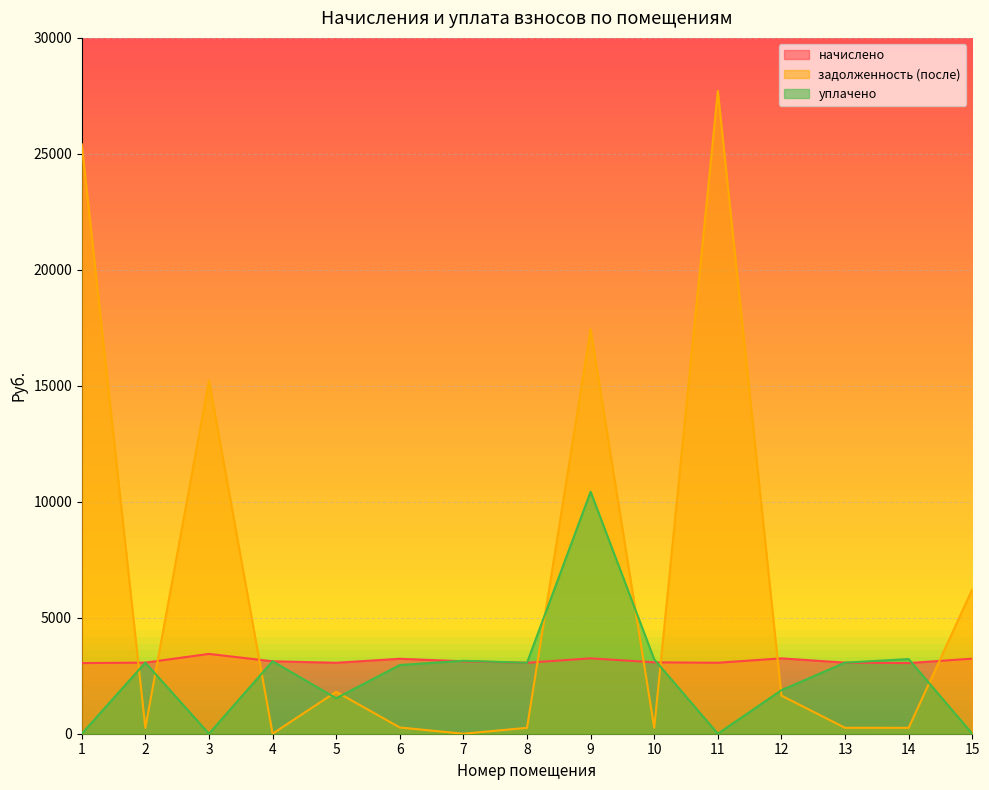

Which series ends up on top after the final intersection of задолженность (после) and начислено?

задолженность (после)